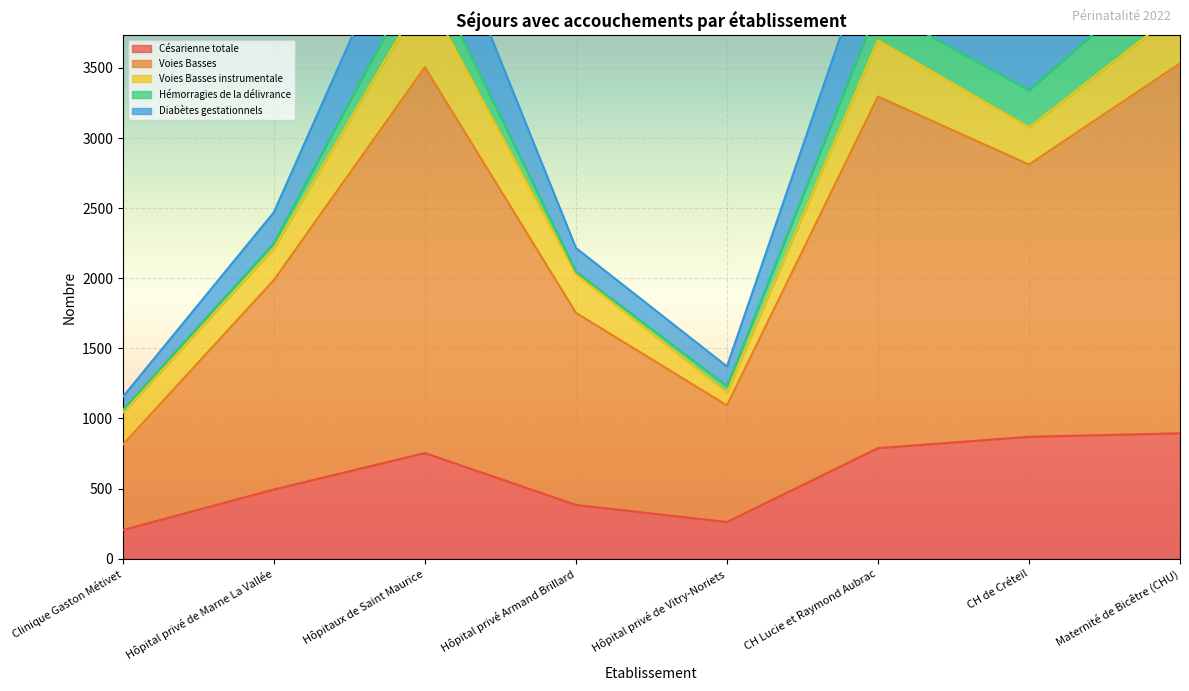

The Césarienne totale series shows 204 at Clinique Gaston Métivet. True or false?

True